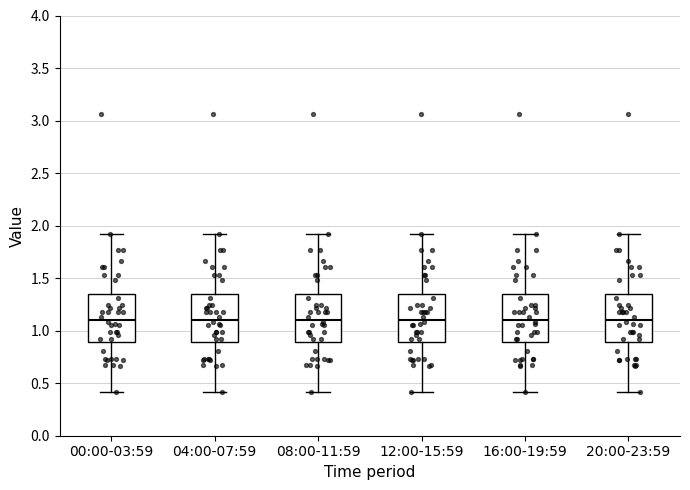

Reading left to right, transcribe this box plot: for each box, give where its median line is, the range the box spans, and where its two whiskers end, as read against the y-axis. The values are not printed on the chart, so give them approximately, as read against the axis.

00:00-03:59: median 1.10, box 0.90 to 1.35, whiskers 0.40 to 1.90
04:00-07:59: median 1.10, box 0.90 to 1.35, whiskers 0.40 to 1.90
08:00-11:59: median 1.10, box 0.90 to 1.35, whiskers 0.40 to 1.90
12:00-15:59: median 1.10, box 0.90 to 1.35, whiskers 0.40 to 1.90
16:00-19:59: median 1.10, box 0.90 to 1.35, whiskers 0.40 to 1.90
20:00-23:59: median 1.10, box 0.90 to 1.35, whiskers 0.40 to 1.90